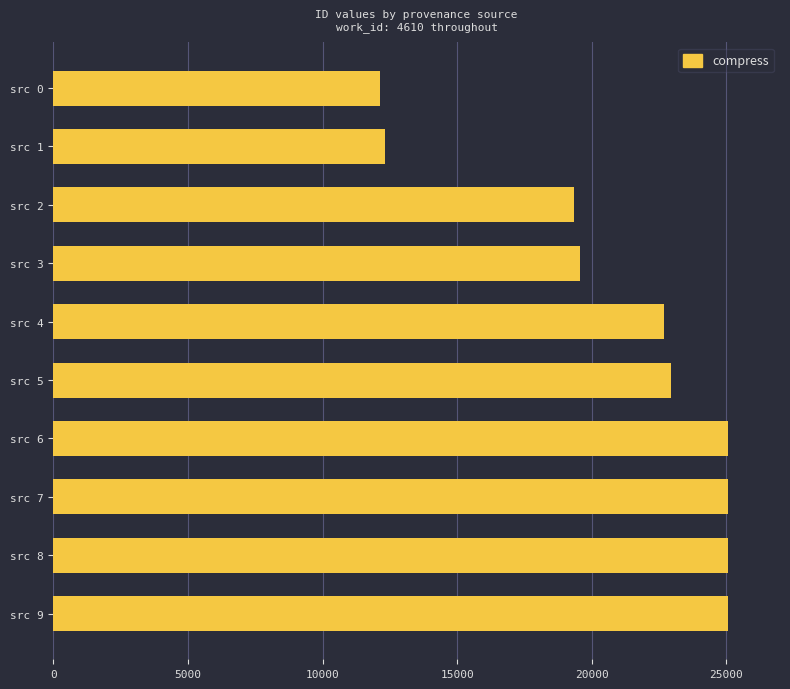

What is the value of the 3rd bar from the top?

19343